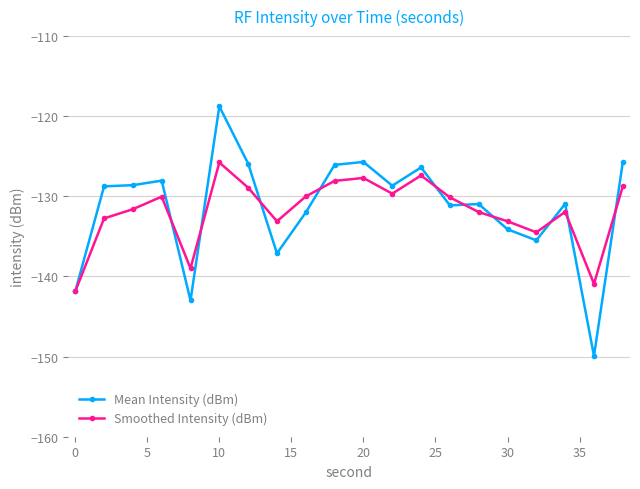

Which series has the largest range (max minus min)?

Mean Intensity (dBm)